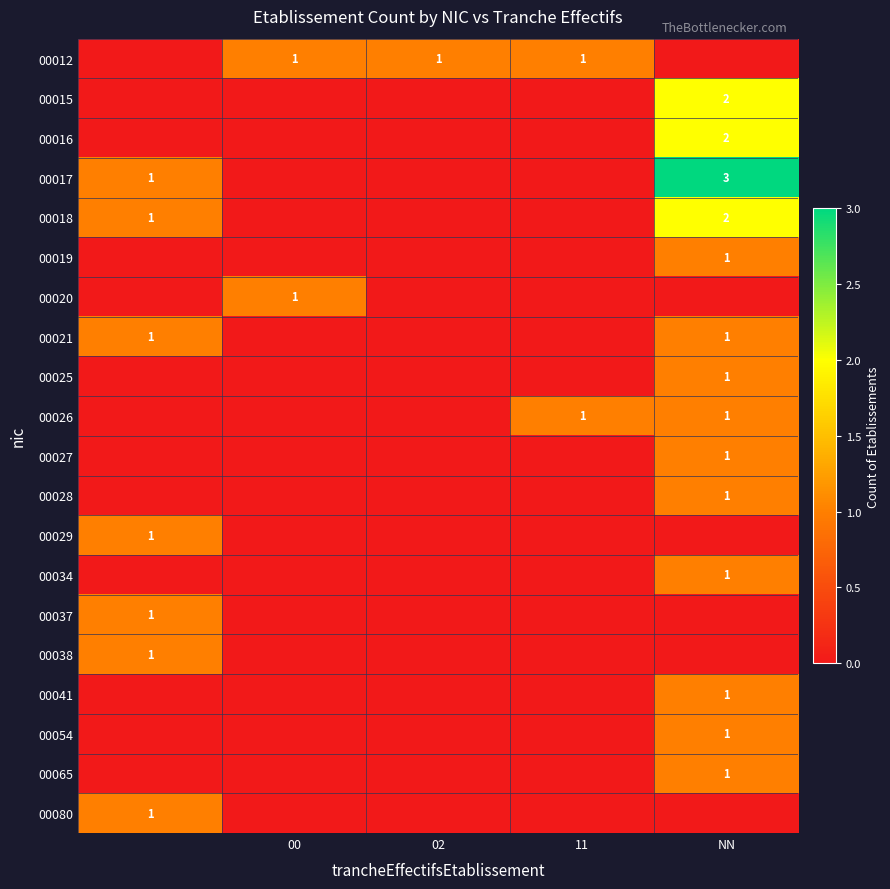

The value of 00018 at NN is 2. True or false?

True